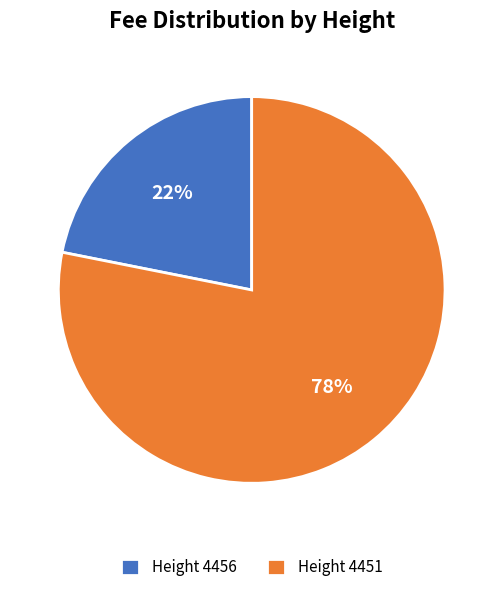

To the nearest percent, what portion does Height 4451 represent?

78%